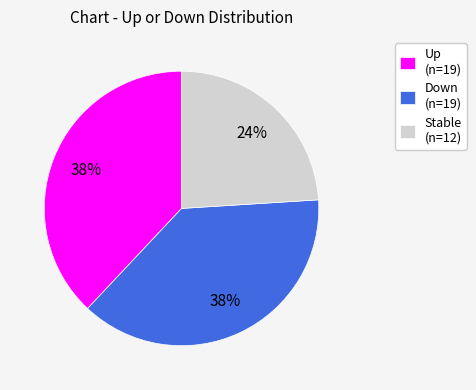

Count the number of slices in the pie.

3